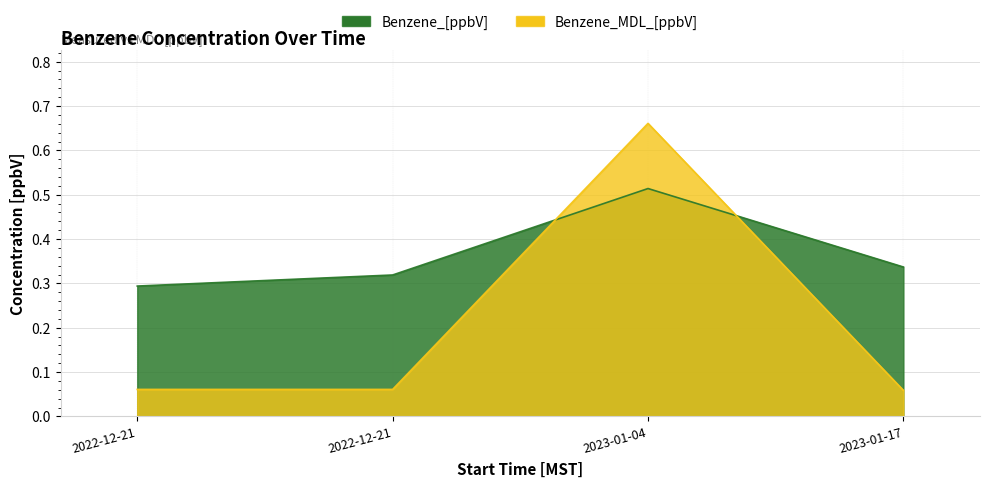

What is the label of the 2nd point from the right?

2023-01-04